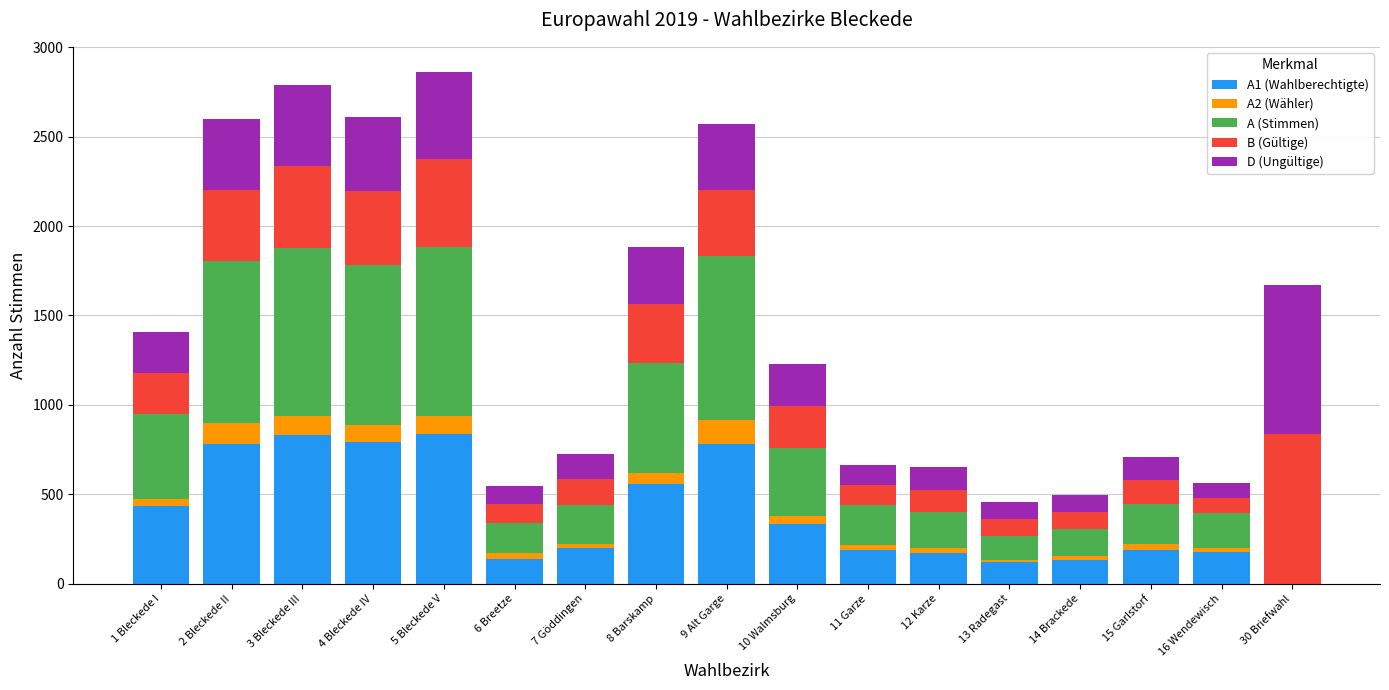

How many distinct data groups are displayed?

5